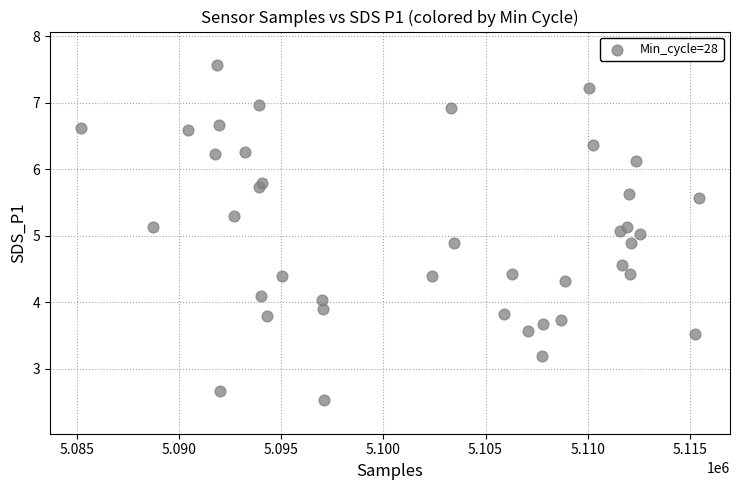

What is the range of X values (max minus min)?

30231.0